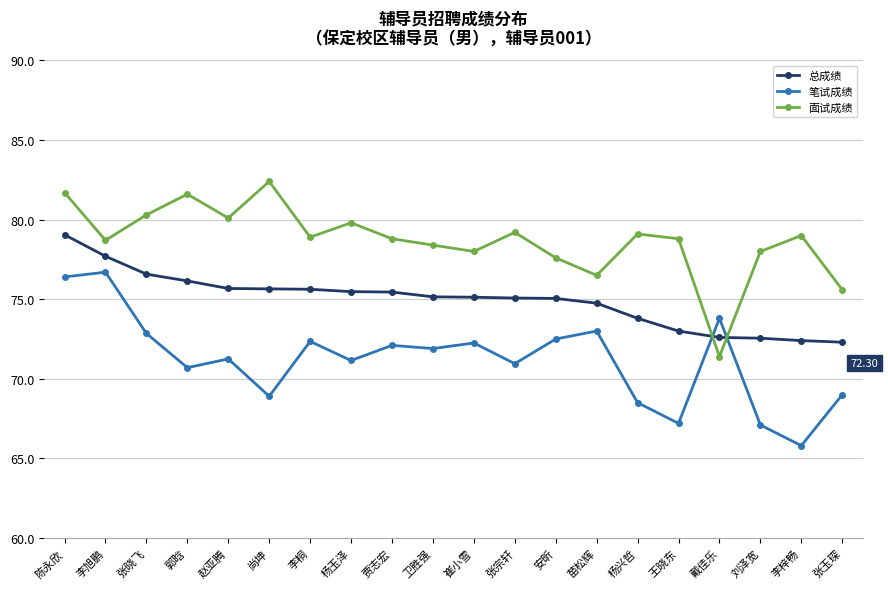

Count the number of data series in this chart.

3